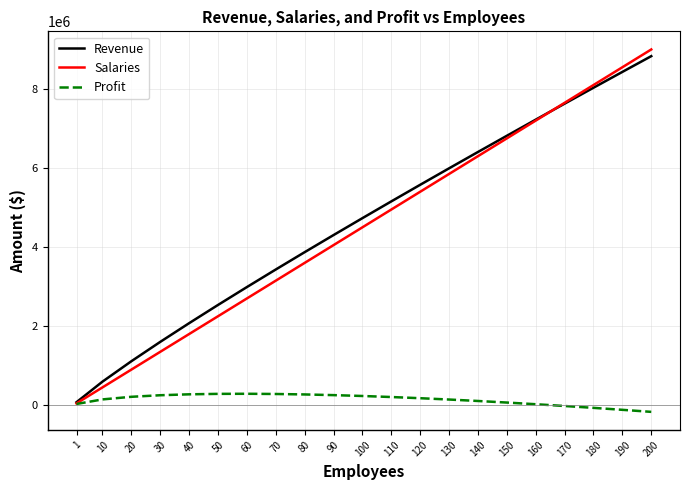

Rank the categories by Revenue value from highest to lowest.

200, 190, 180, 170, 160, 150, 140, 130, 120, 110, 100, 90, 80, 70, 60, 50, 40, 30, 20, 10, 1